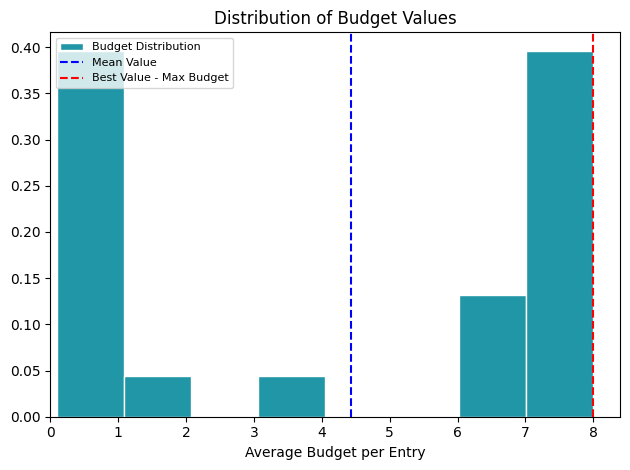

What is the height of the bar covering 1.1 to 2.1 on the x-axis? Neither the bar edges nor the heights are printed on the chart, so give them approximately, as read against the axes.

0.045